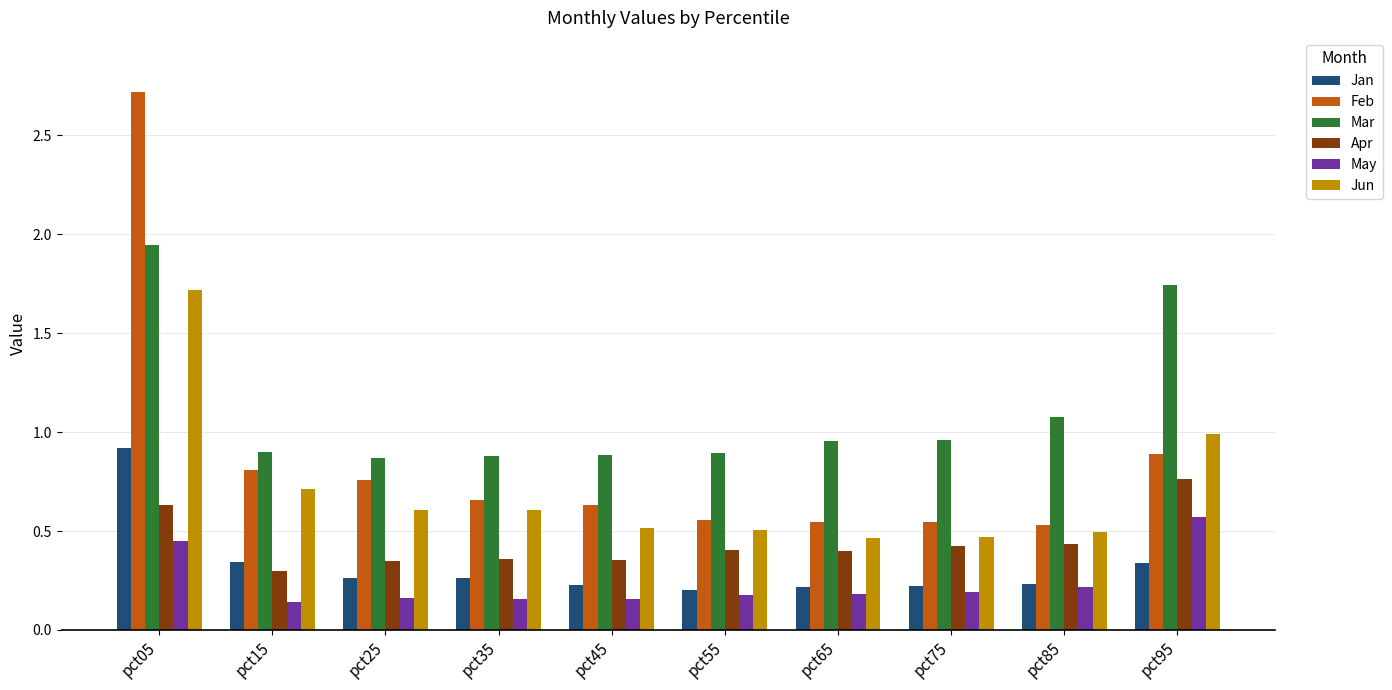

What is the sum of the Feb values at pct05 and pct95?

3.6